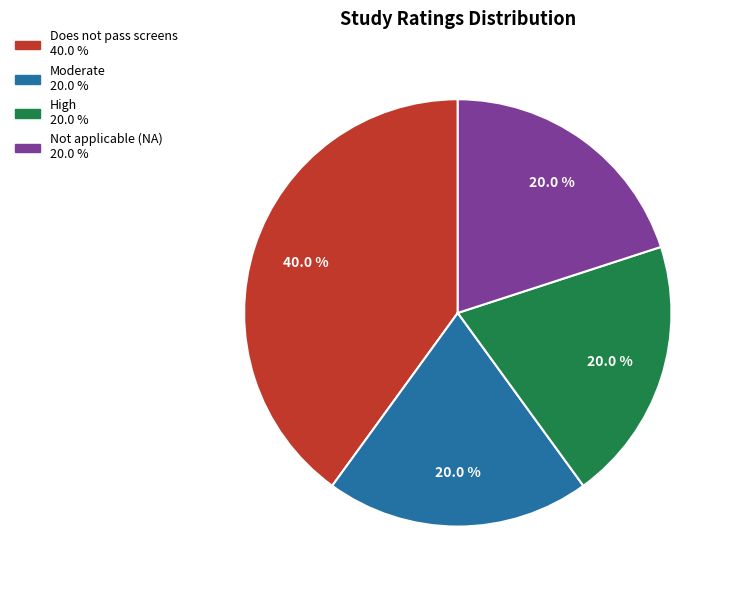

Is there a majority slice in this chart?

No